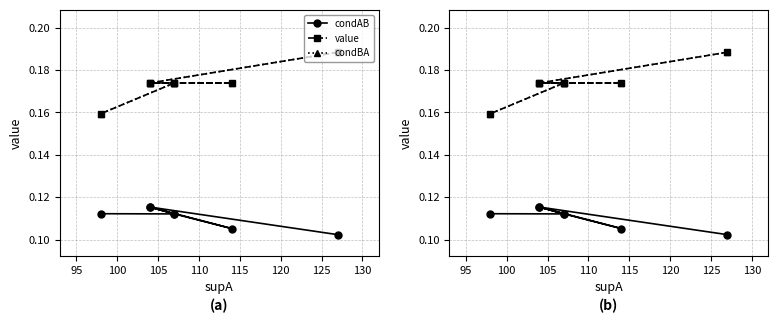

Is it true that condAB equals 0.1 at 120?

True